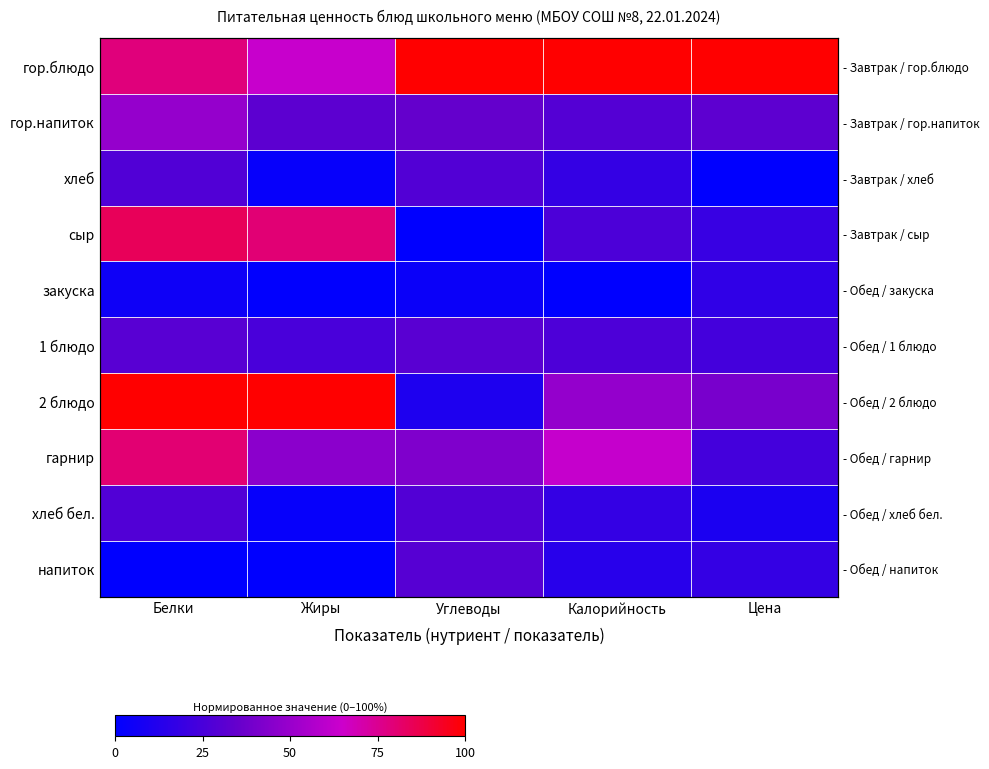

At how many categories does at least one series exceed 0?

5